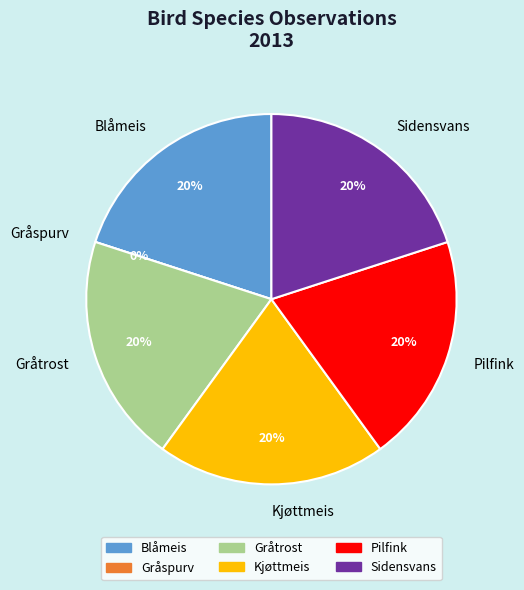

To the nearest percent, what is the average slice percentage?

17%